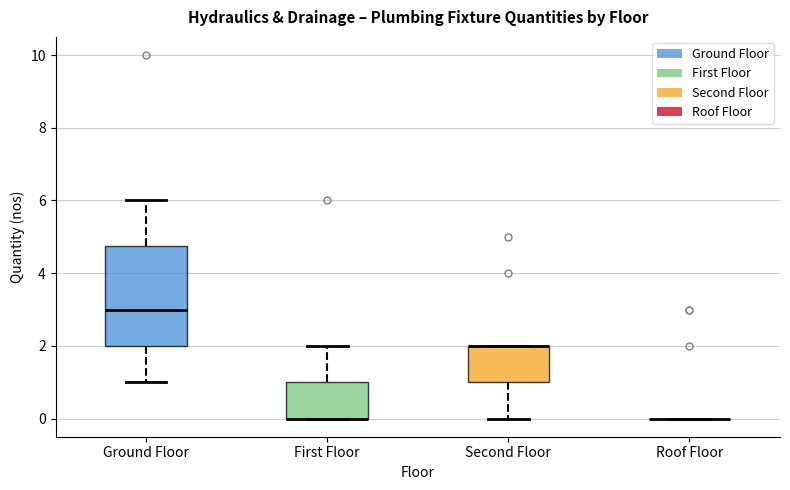

Where is the upper edge of the box for Ground Floor on the y-axis? The values are not printed on the chart, so give them approximately, as read against the axis.

4.8